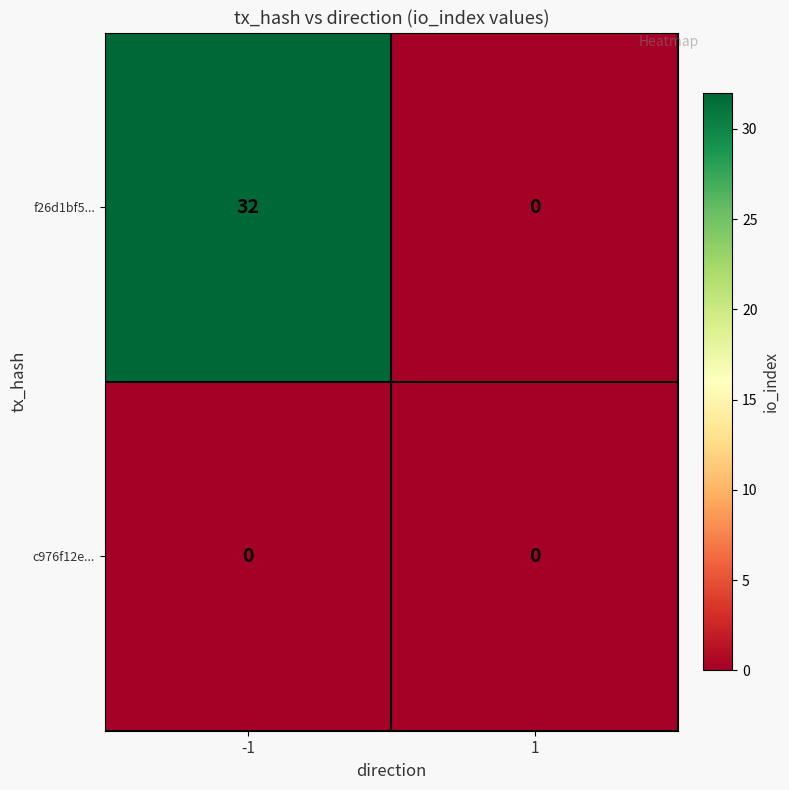

At -1, list the series in order from largest to smallest.

f26d1bf5..., c976f12e...